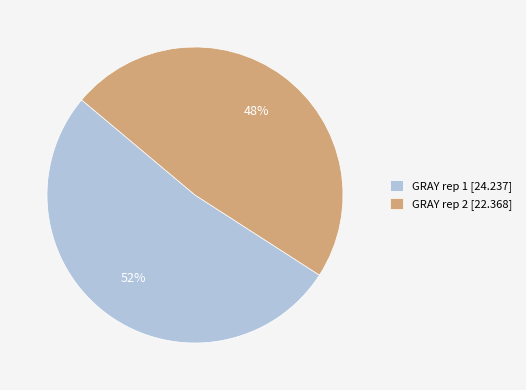

To the nearest percent, what portion does GRAY rep 1 represent?

52%